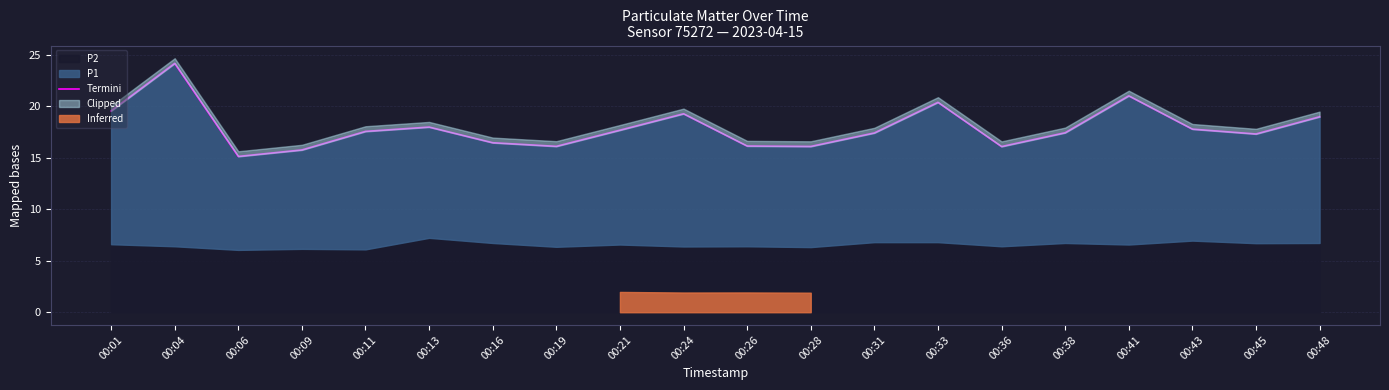

What is the change in value from 00:24 to 00:45?

-2.0